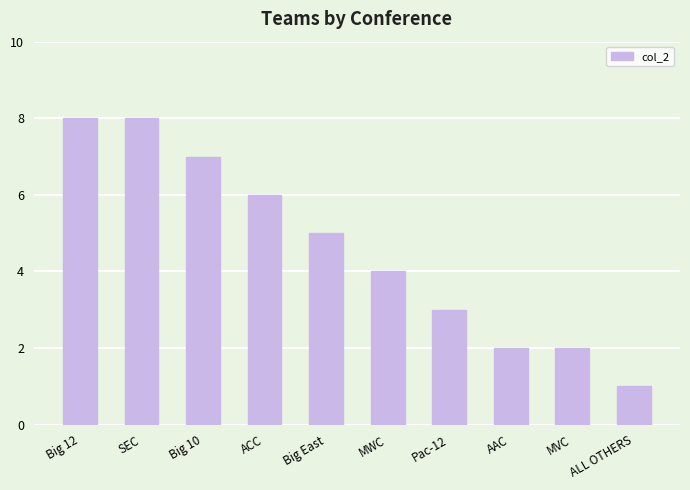

What is the value of the 6th bar from the left?

4